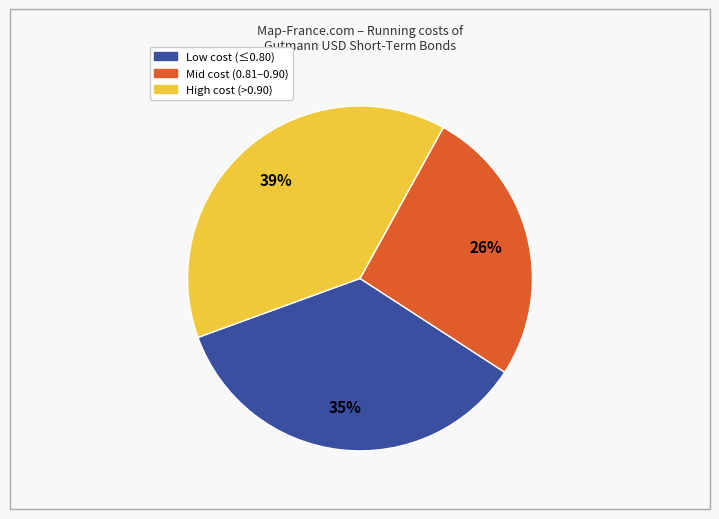

Does any single category account for the majority?

No